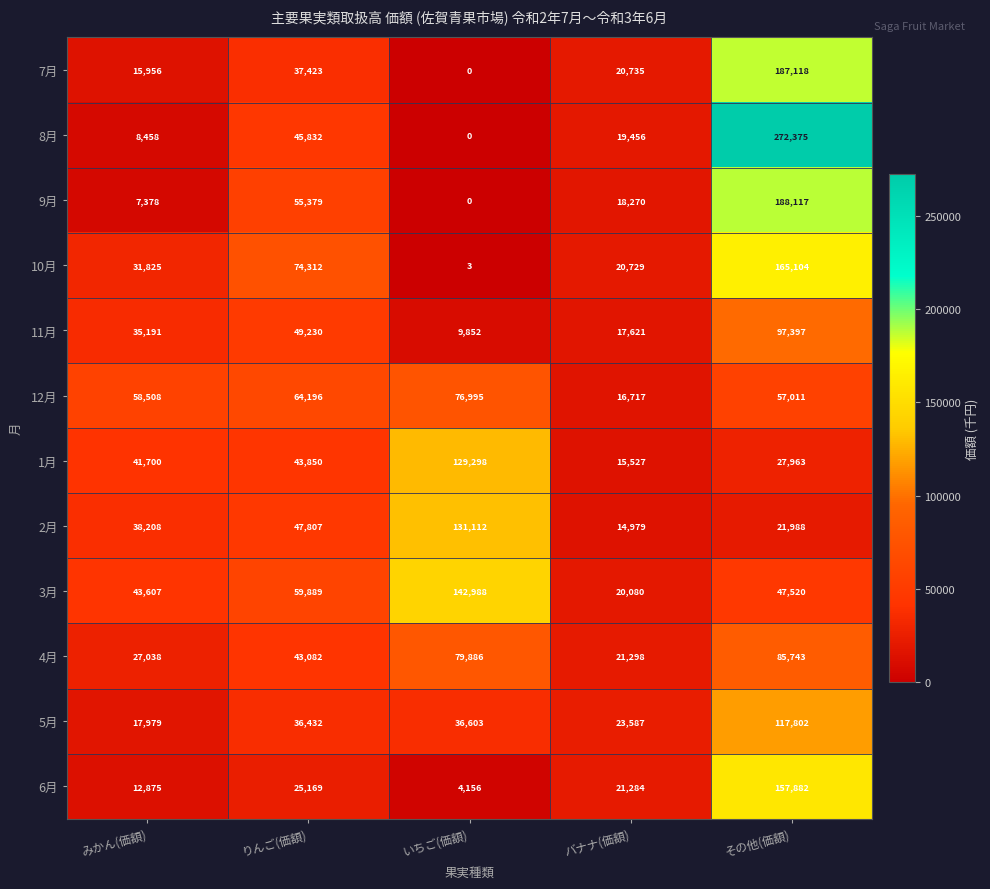

What is the sum of the 12月 values at みかん(価額) and バナナ(価額)?

75225